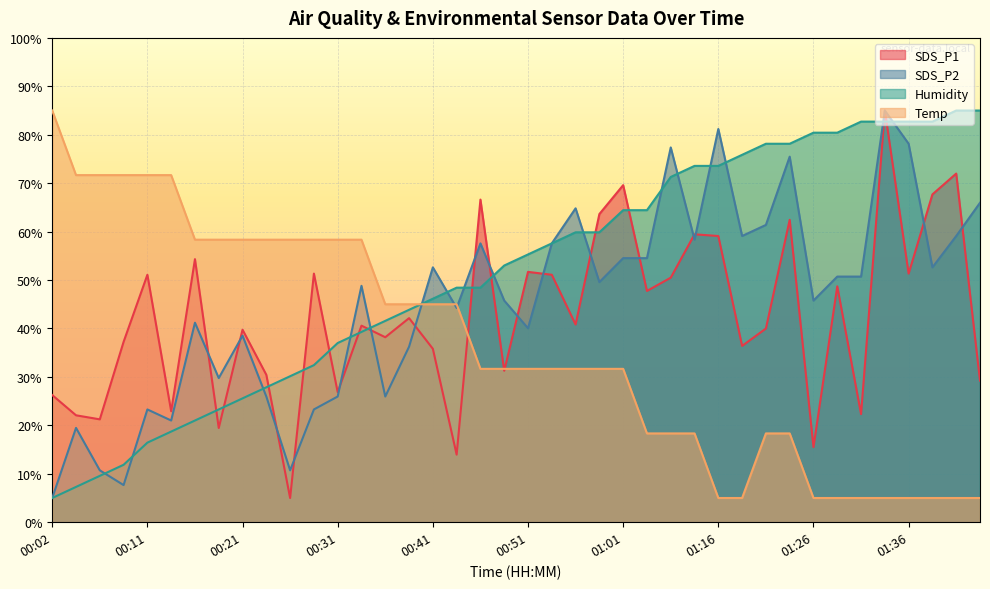

True or false: SDS_P1 and Temp cross at least once.

True